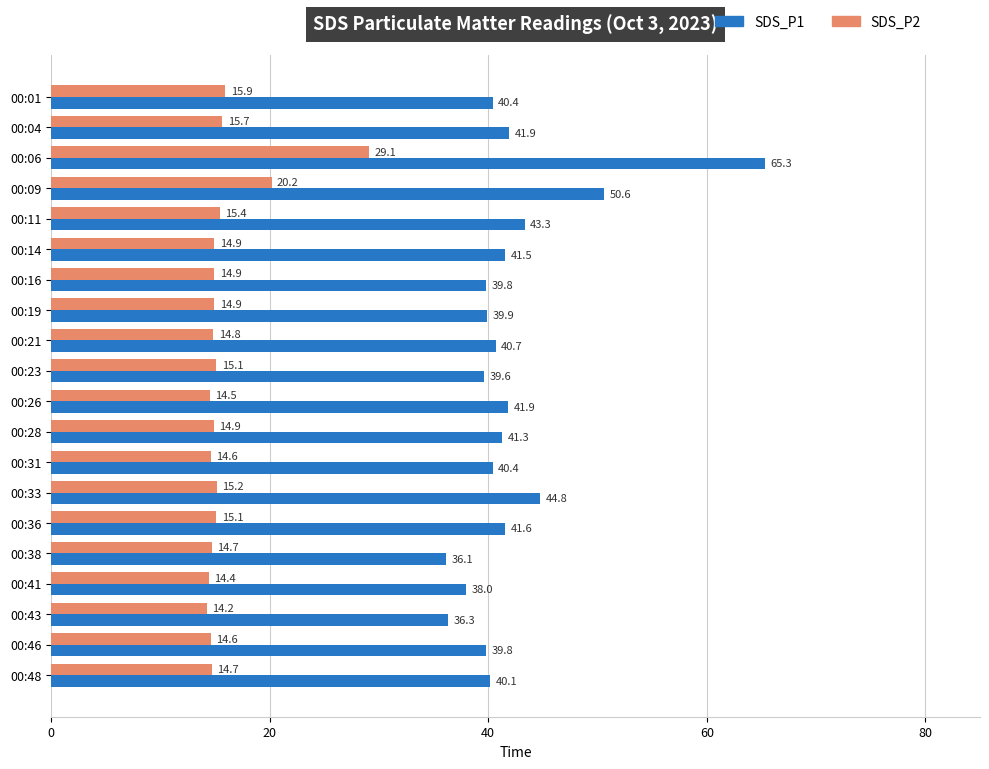

Between 00:21 and 00:38, which series saw the biggest shift?

SDS_P1